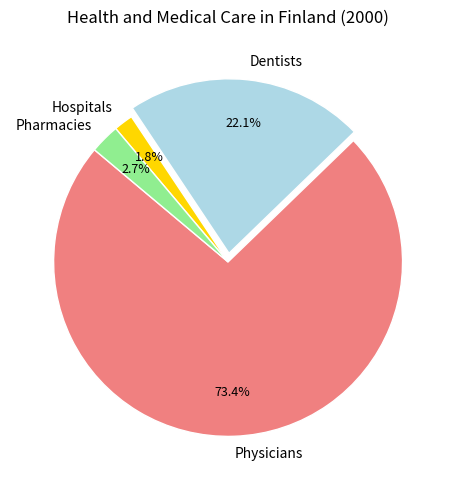

What portion of the pie excludes Pharmacies?

97.3%